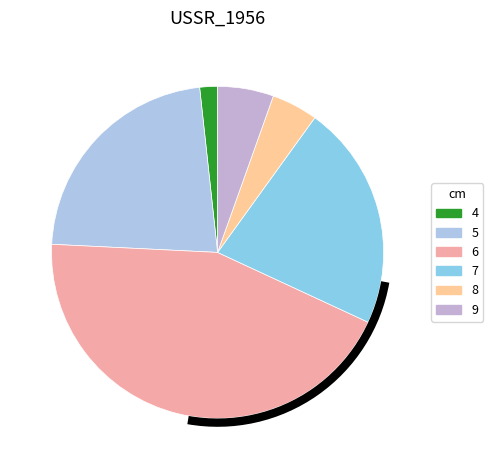

Between 6 and 9, which is larger?

6